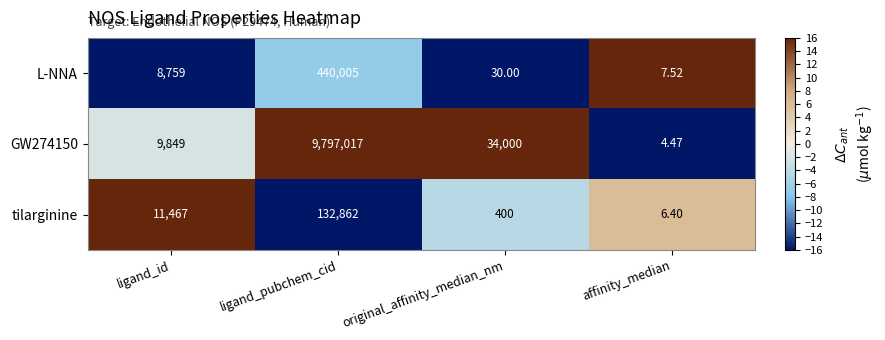

Rank the categories by GW274150 value from lowest to highest.

affinity_median, ligand_id, original_affinity_median_nm, ligand_pubchem_cid